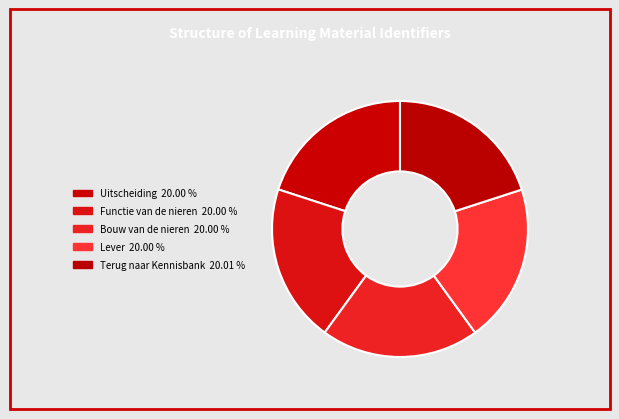

Is it true that Terug naar Kennisbank is 20% of the pie?

True